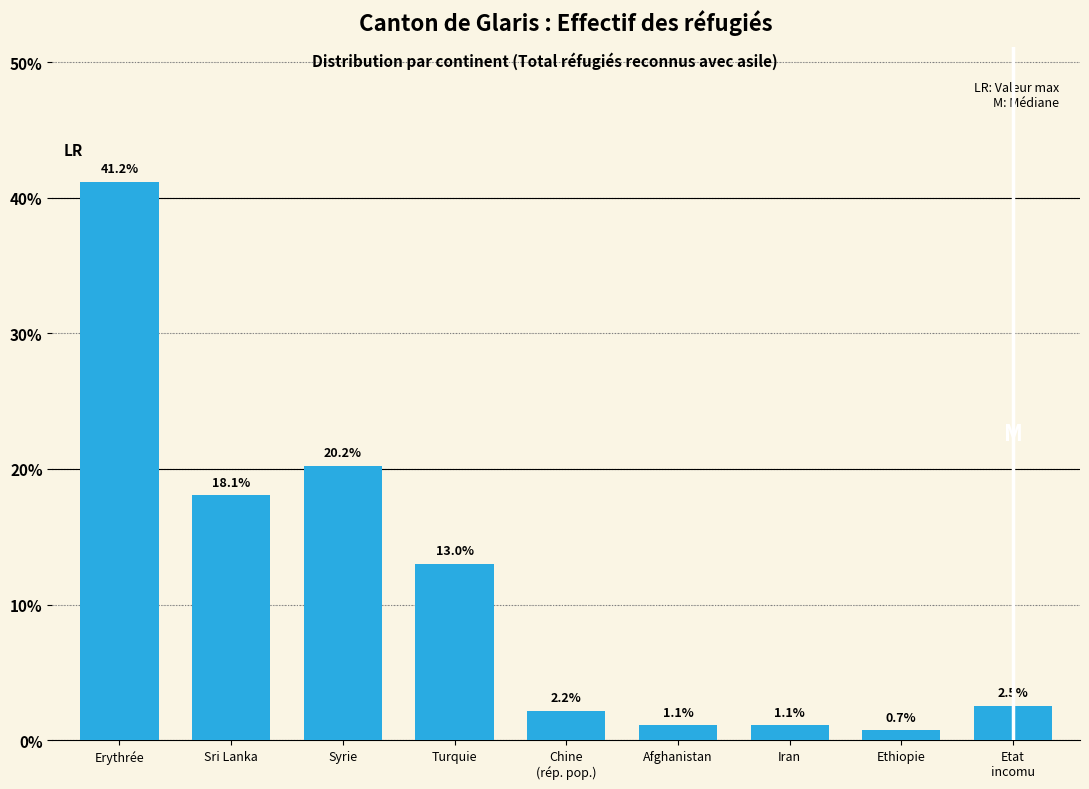

Reading left to right, what are all the values shown in this chart?

41.2	18.1	20.2	13.0	2.2	1.1	1.1	0.7	2.5